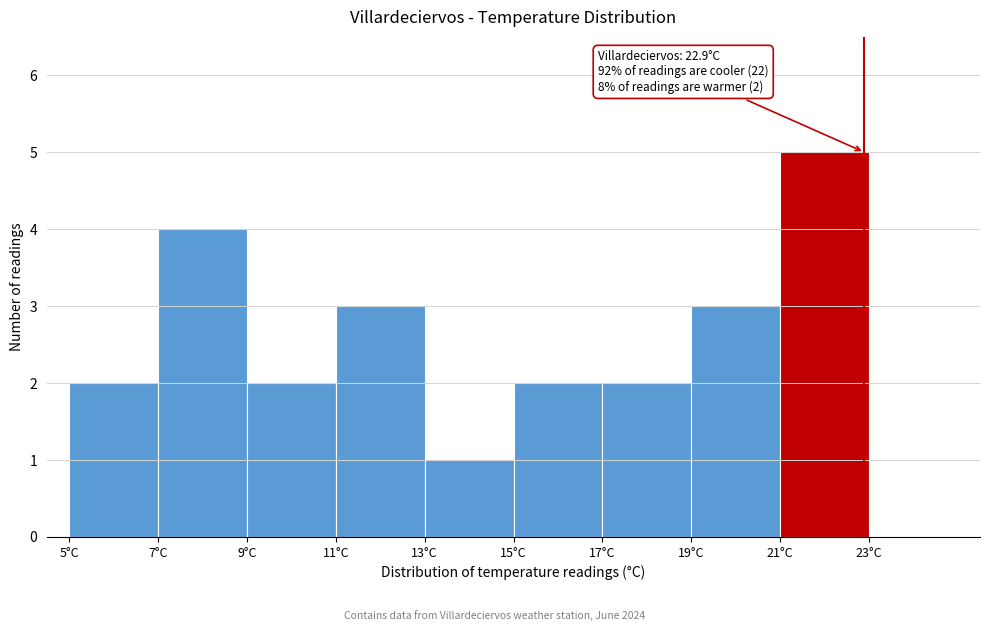

Over which range of the x-axis is the bar tallest?

21 to 23